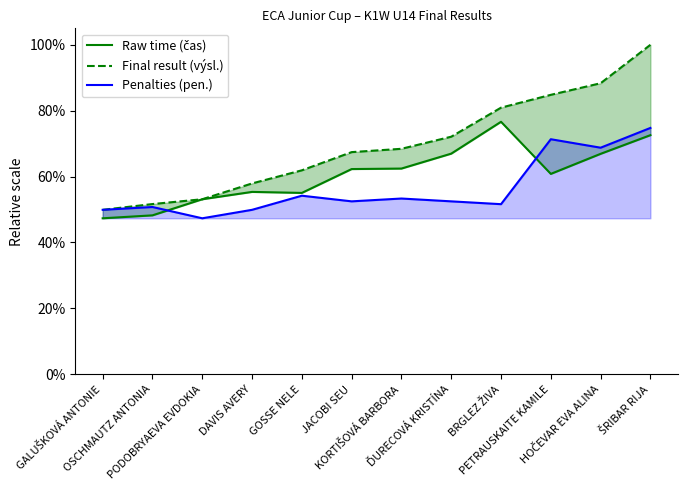

Between KORTIŠOVÁ BARBORA and OSCHMAUTZ ANTONIA, which is larger?

KORTIŠOVÁ BARBORA